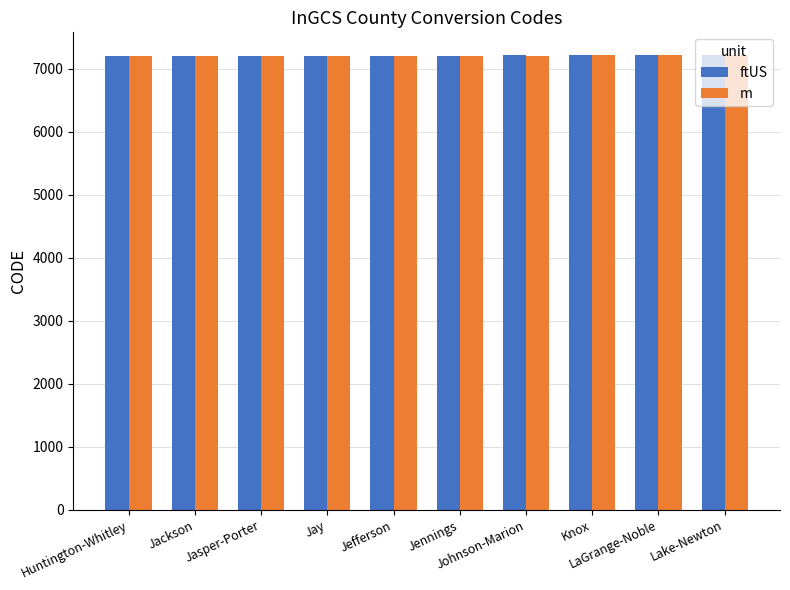

What is the minimum value for m?

7201